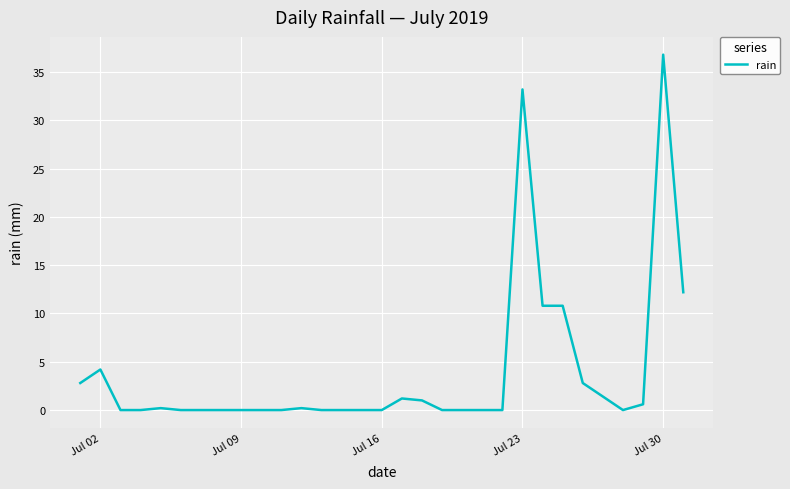

What is the greatest value displayed?

36.8